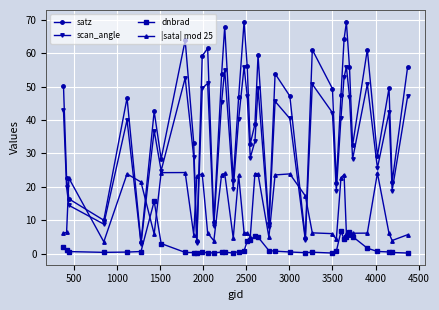

Rank the series by their average value, from lowest to highest.

dnbrad, |sata| mod 25, scan_angle, satz